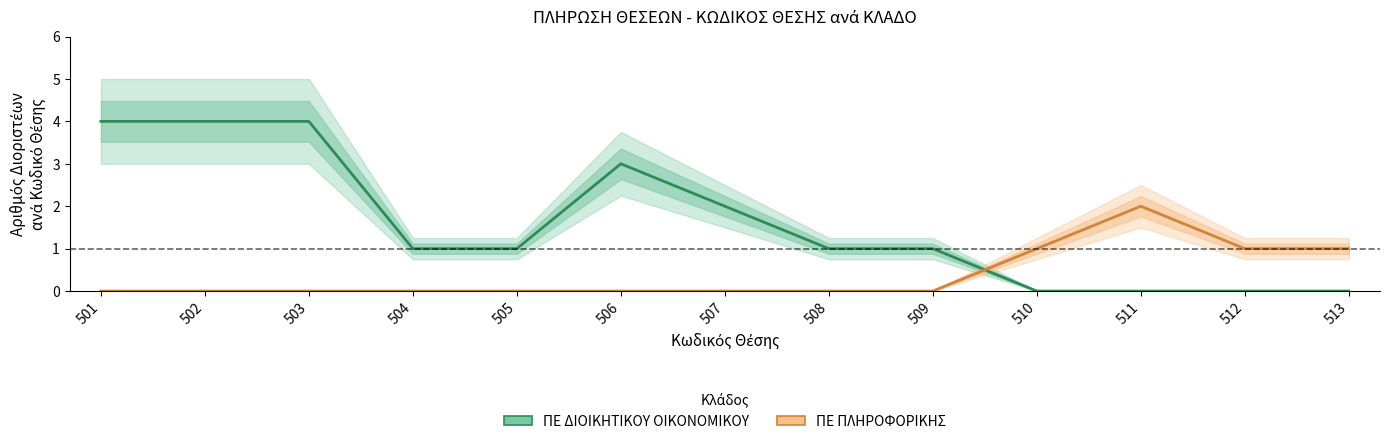

Which has a higher value, 506 or 509?

506